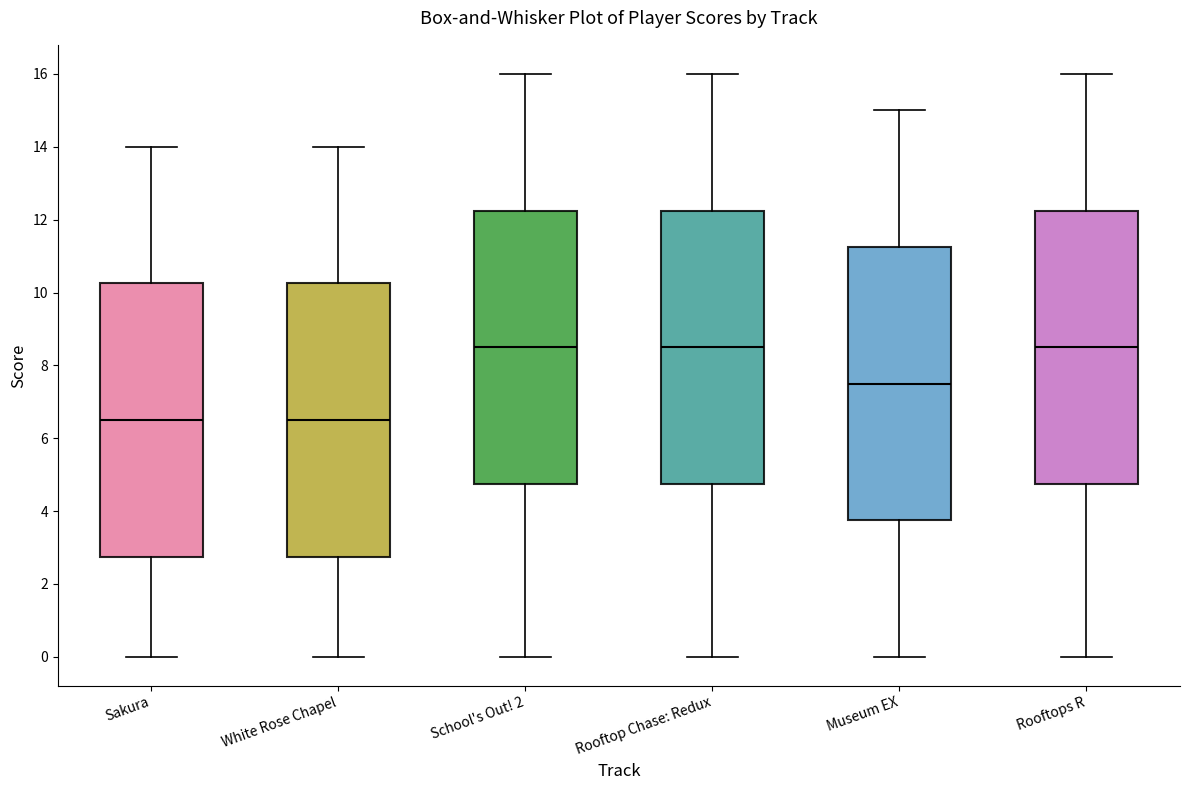

Reading left to right, transcribe this box plot: for each box, give where its median line is, the range the box spans, and where its two whiskers end, as read against the y-axis. The values are not printed on the chart, so give them approximately, as read against the axis.

Sakura: median 6.6, box 2.8 to 10.2, whiskers 0.0 to 14.0
White Rose Chapel: median 6.6, box 2.8 to 10.2, whiskers 0.0 to 14.0
School's Out! 2: median 8.6, box 4.8 to 12.2, whiskers 0.0 to 16.0
Rooftop Chase: Redux: median 8.6, box 4.8 to 12.2, whiskers 0.0 to 16.0
Museum EX: median 7.6, box 3.8 to 11.2, whiskers 0.0 to 15.0
Rooftops R: median 8.6, box 4.8 to 12.2, whiskers 0.0 to 16.0